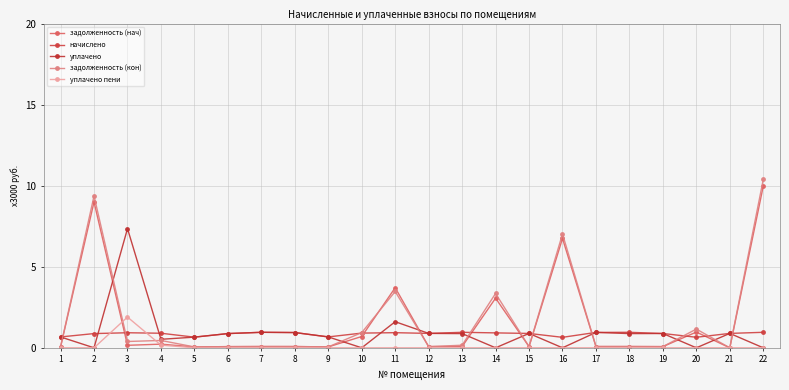

How many lines are shown in the chart?

5